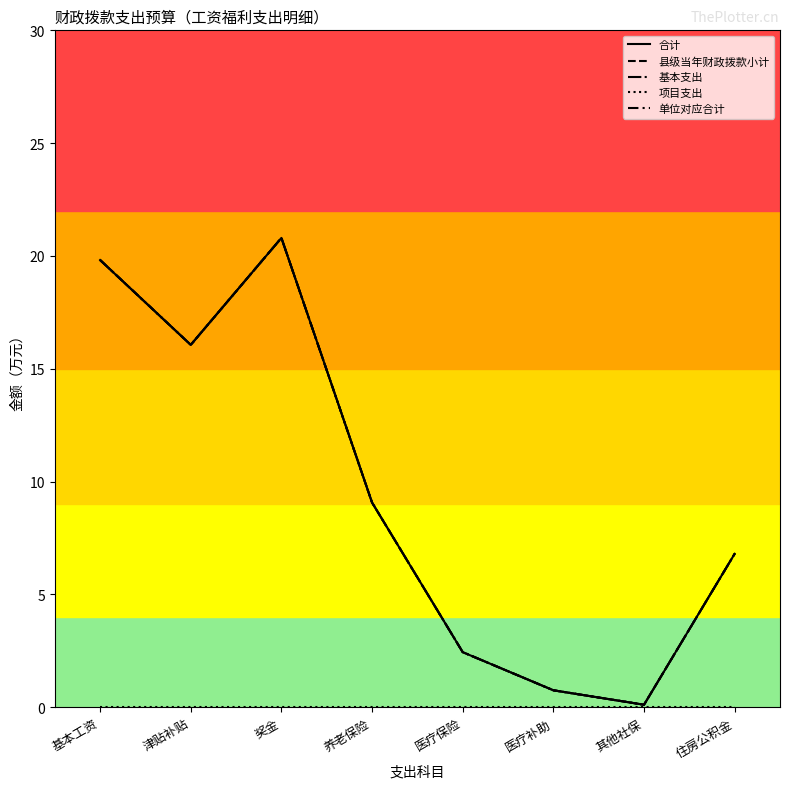

Reading left to right, list all the values displayed in this chart.

合计: 19.8	16.1	20.8	9.1	2.4	0.8	0.1	6.8
县级当年财政拨款小计: 19.8	16.1	20.8	9.1	2.4	0.8	0.1	6.8
基本支出: 19.8	16.1	20.8	9.1	2.4	0.8	0.1	6.8
项目支出: 0.0	0.0	0.0	0.0	0.0	0.0	0.0	0.0
单位对应合计: 19.8	16.1	20.8	9.1	2.4	0.8	0.1	6.8